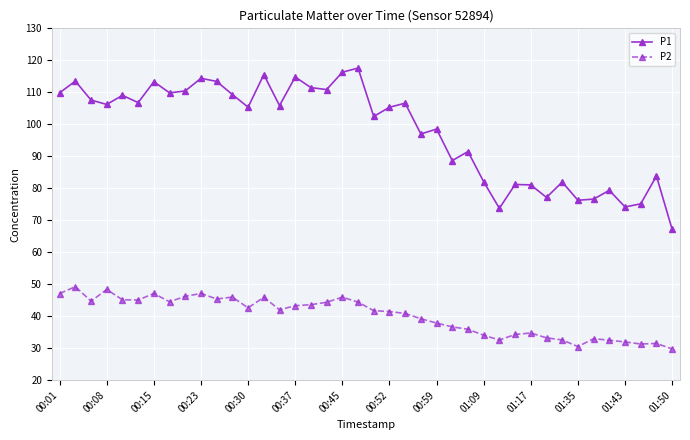

True or false: P2 has more than 2 points higher than both neighbors.

True